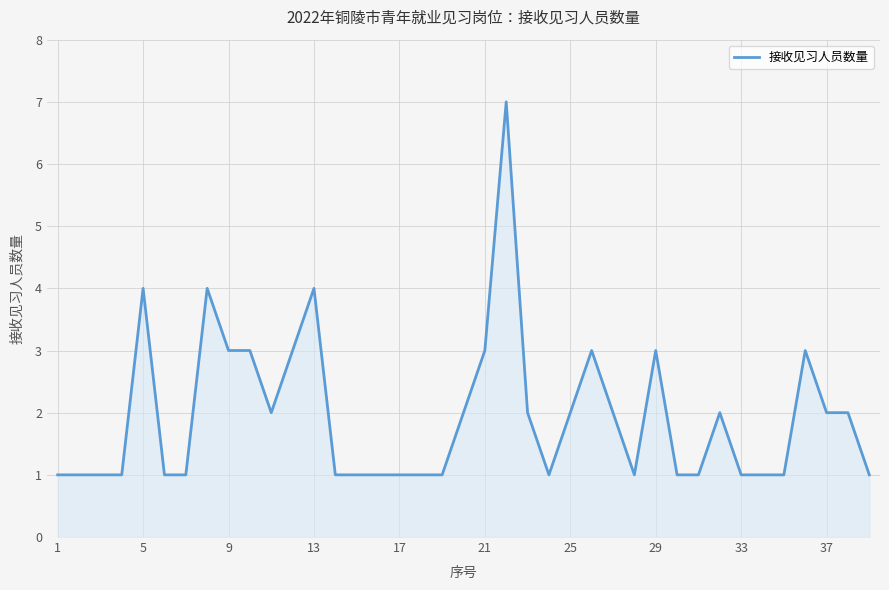

What is the greatest value displayed?

7